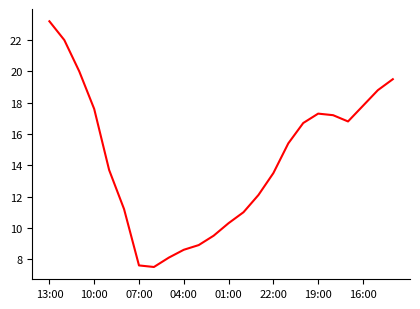

Count the number of data series in this chart.

1